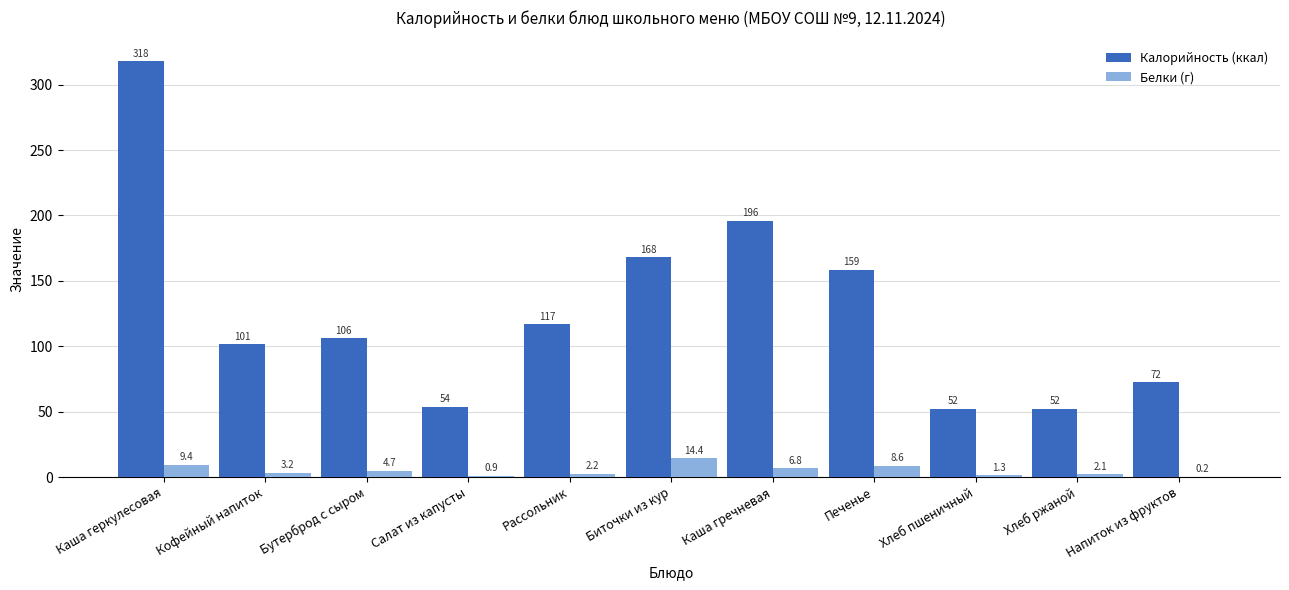

The value of Белки (г) at Хлеб пшеничный is 1.3. True or false?

True